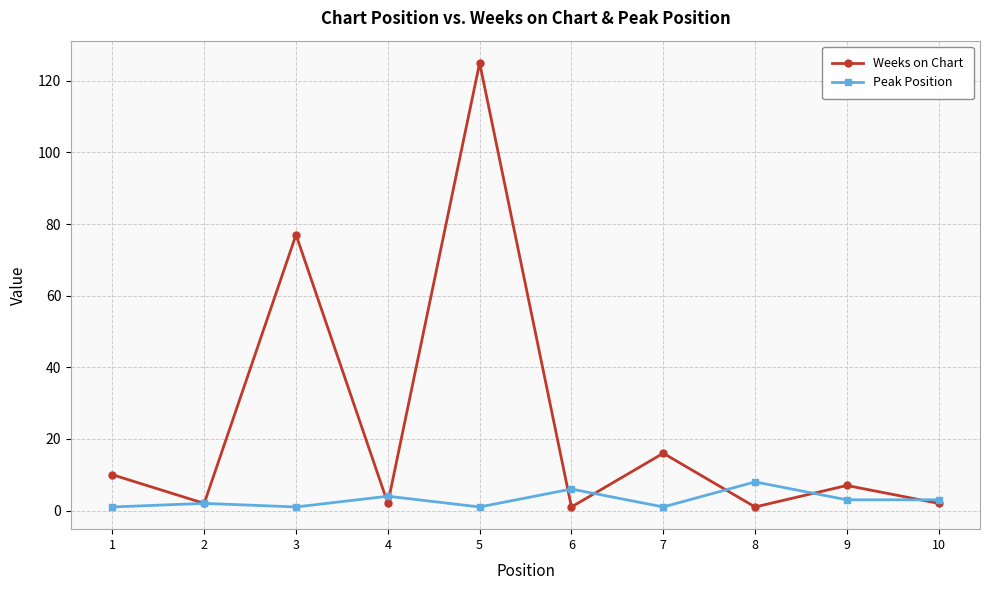

Which series has the largest total across all categories?

Weeks on Chart